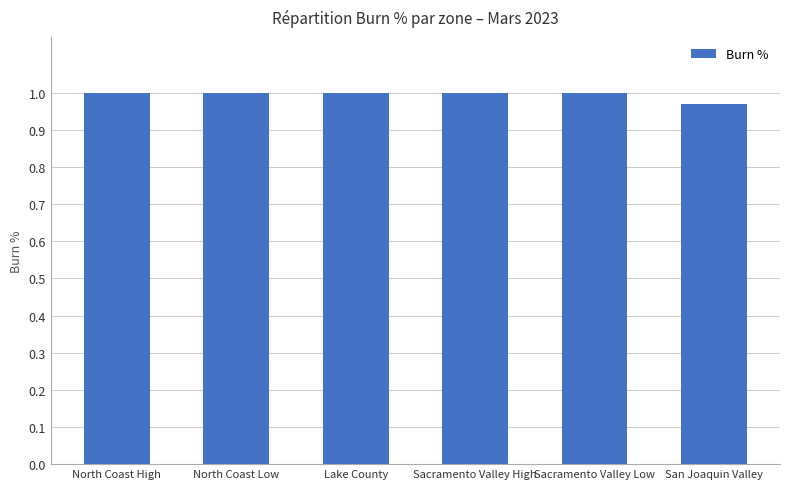

What is the sum of the values at Lake County and North Coast High?

2.0